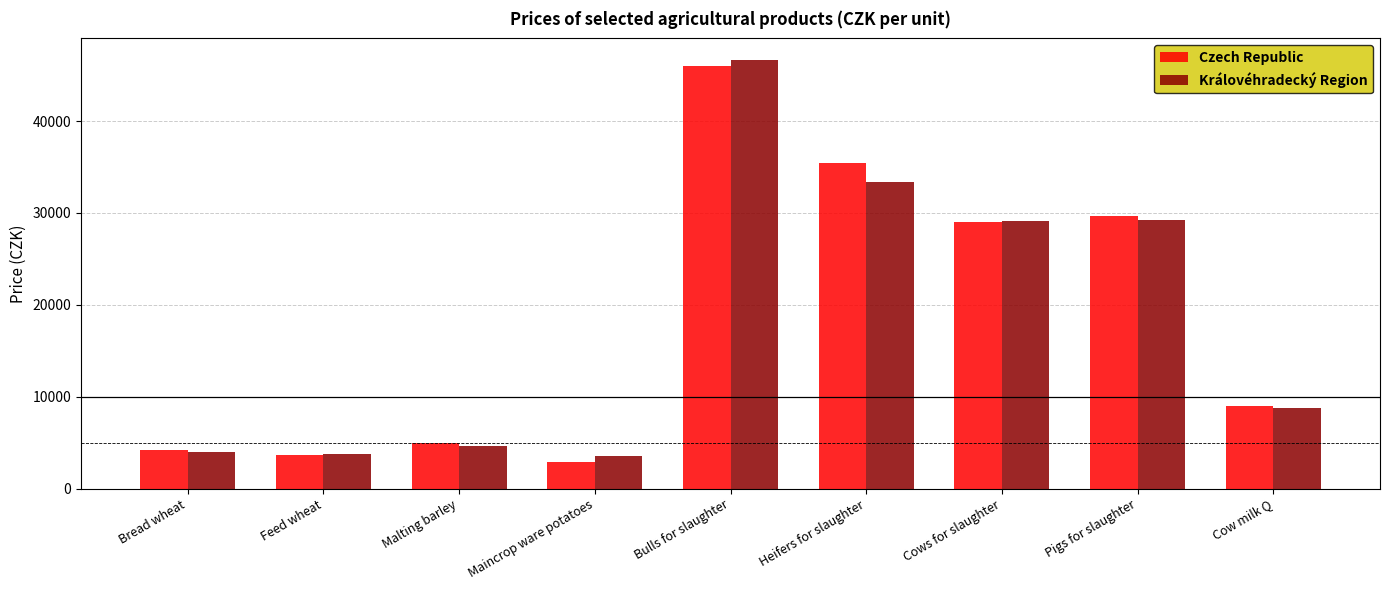

At which category is the sum across all series the highest?

Bulls for slaughter